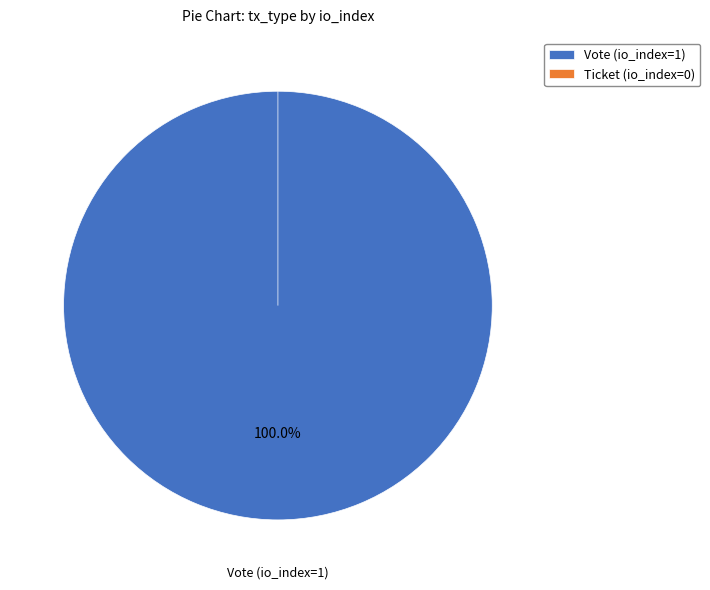

Which slice is the smallest?

Ticket (io_index=0)